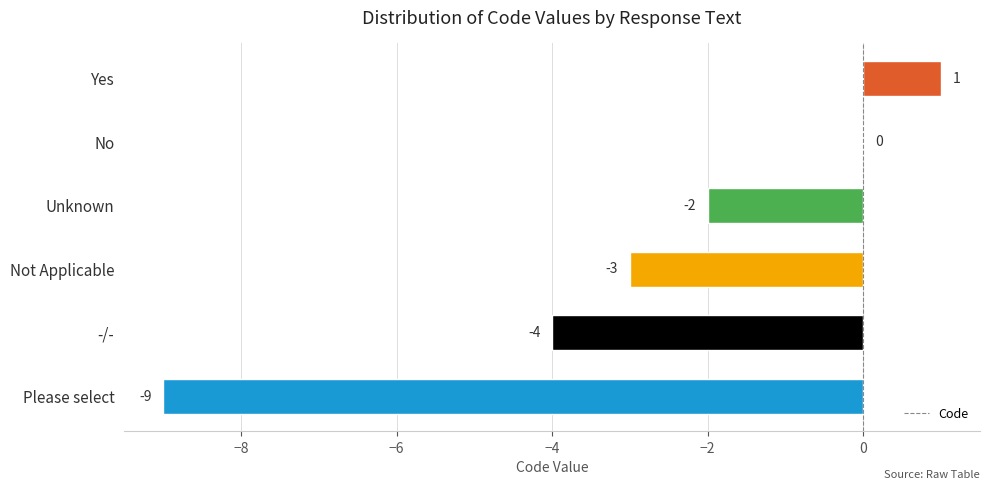

Reading bottom to top, list all the values displayed in this chart.

Please select=-9	-/-=-4	Not Applicable=-3	Unknown=-2	No=0	Yes=1